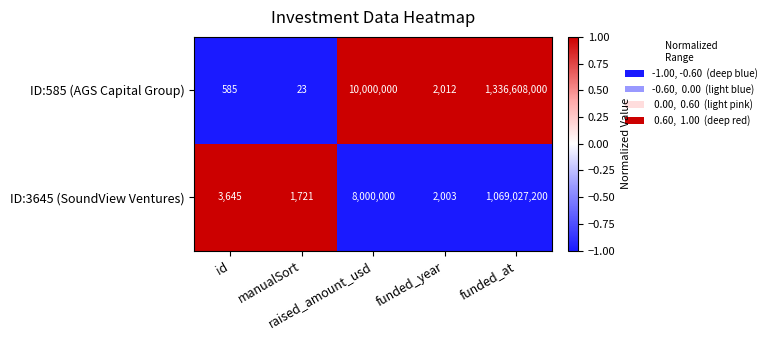

At funded_year, list the series in order from largest to smallest.

ID:585 (AGS Capital Group), ID:3645 (SoundView Ventures)